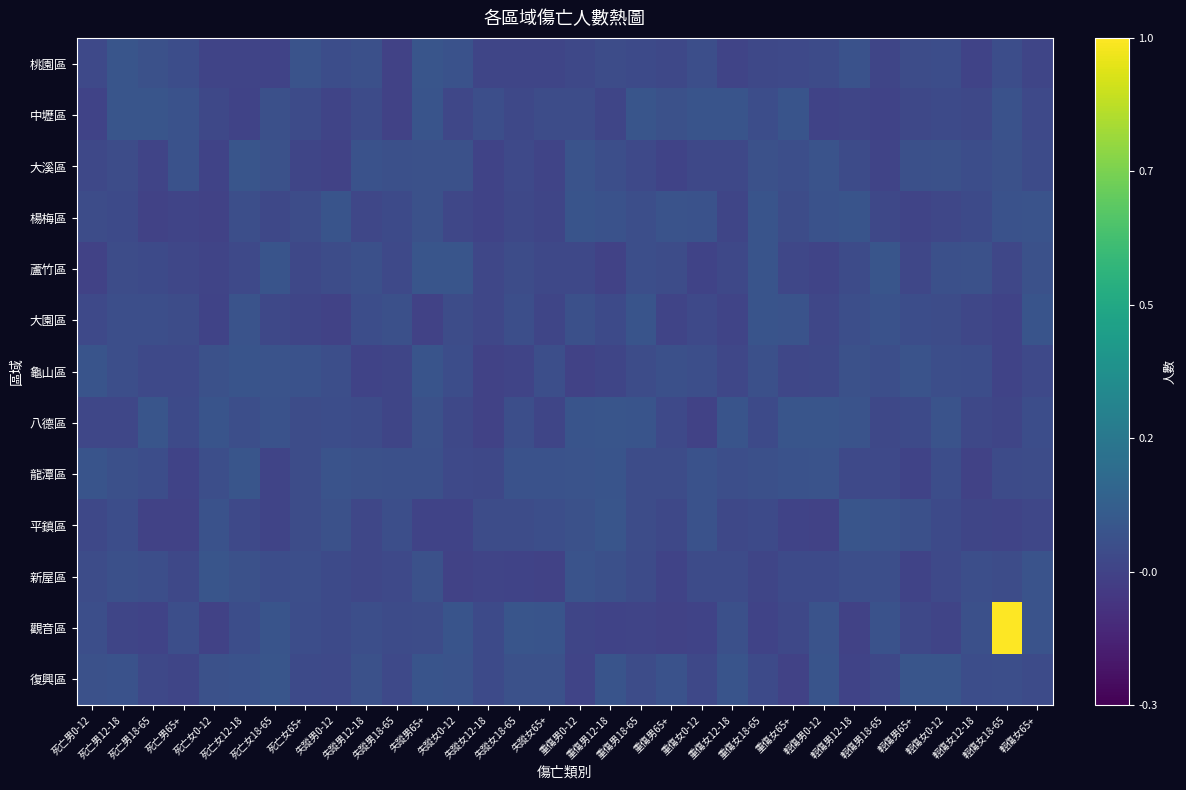

Rank the series by their maximum value, from lowest to highest.

龜山區, 楊梅區, 大園區, 新屋區, 中壢區, 桃園區, 八德區, 平鎮區, 蘆竹區, 大溪區, 龍潭區, 復興區, 觀音區